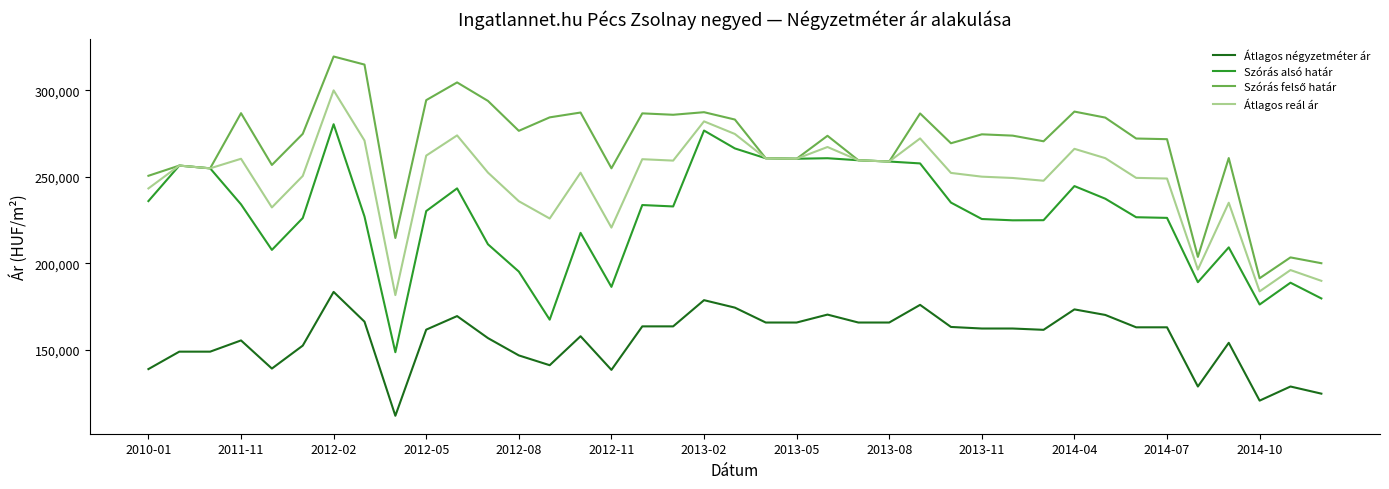

What is the maximum value for Szórás alsó határ?

280426